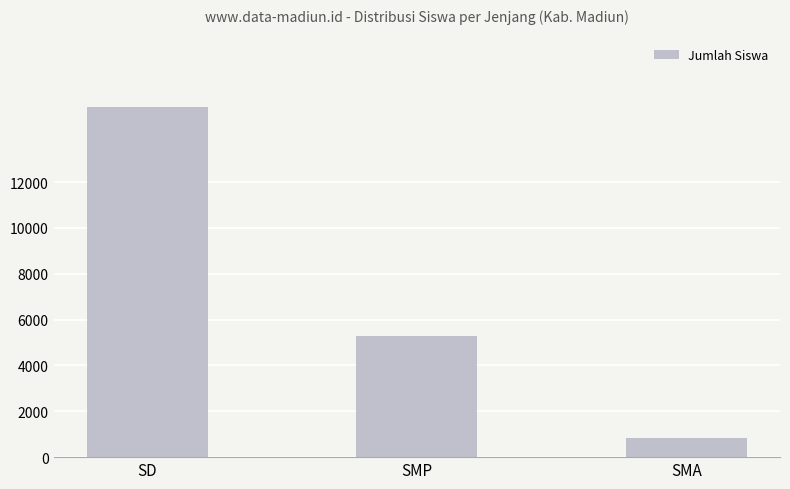

The chart shows a value of 15258 at SD. True or false?

True